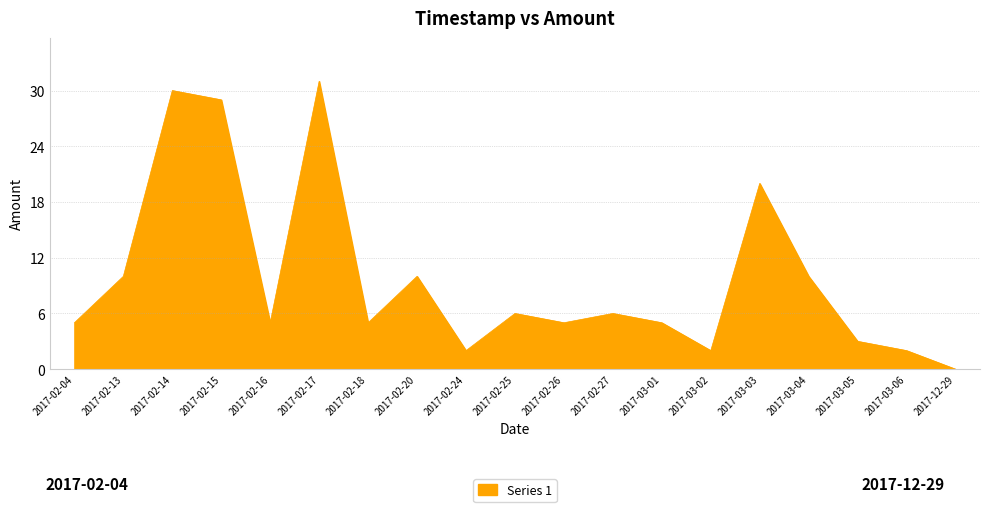

True or false: the data shows -14 at 2017-12-29.

False